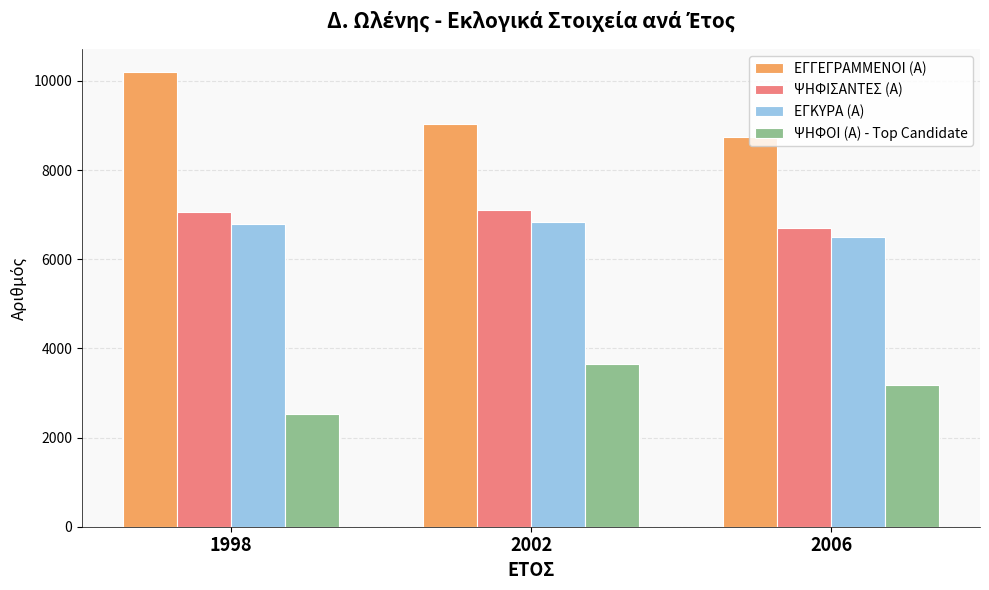

What is the sum of all ΕΓΚΥΡΑ (Α) values?

20129